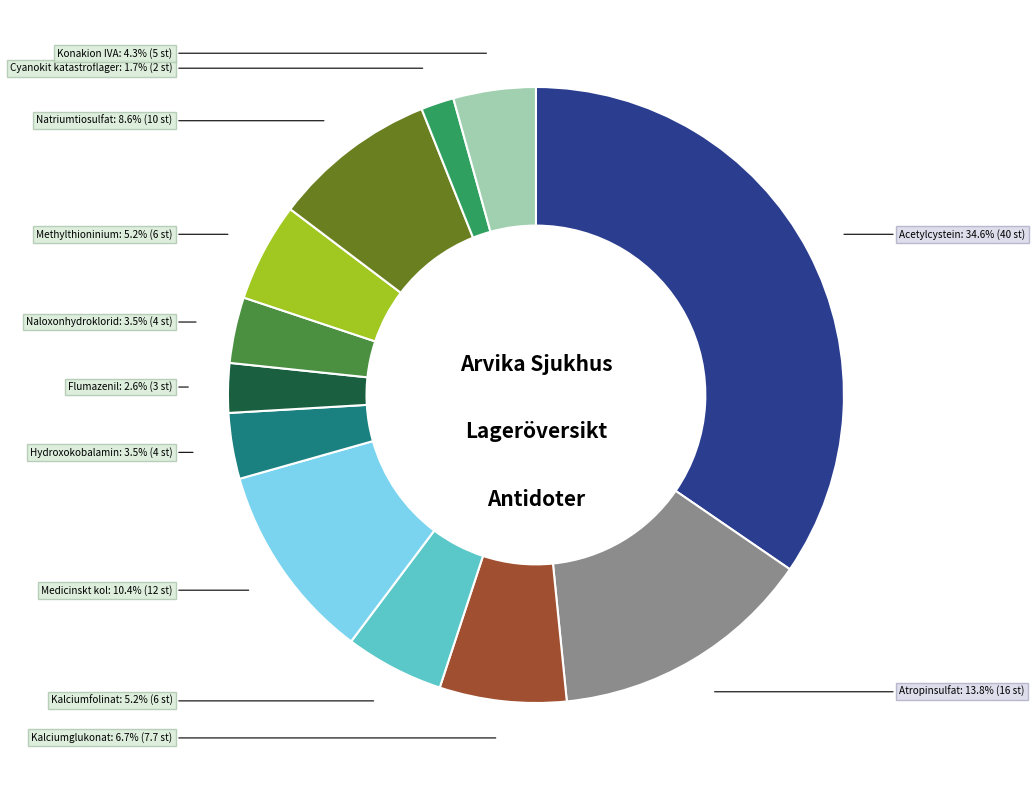

How many slices are in this pie chart?

12